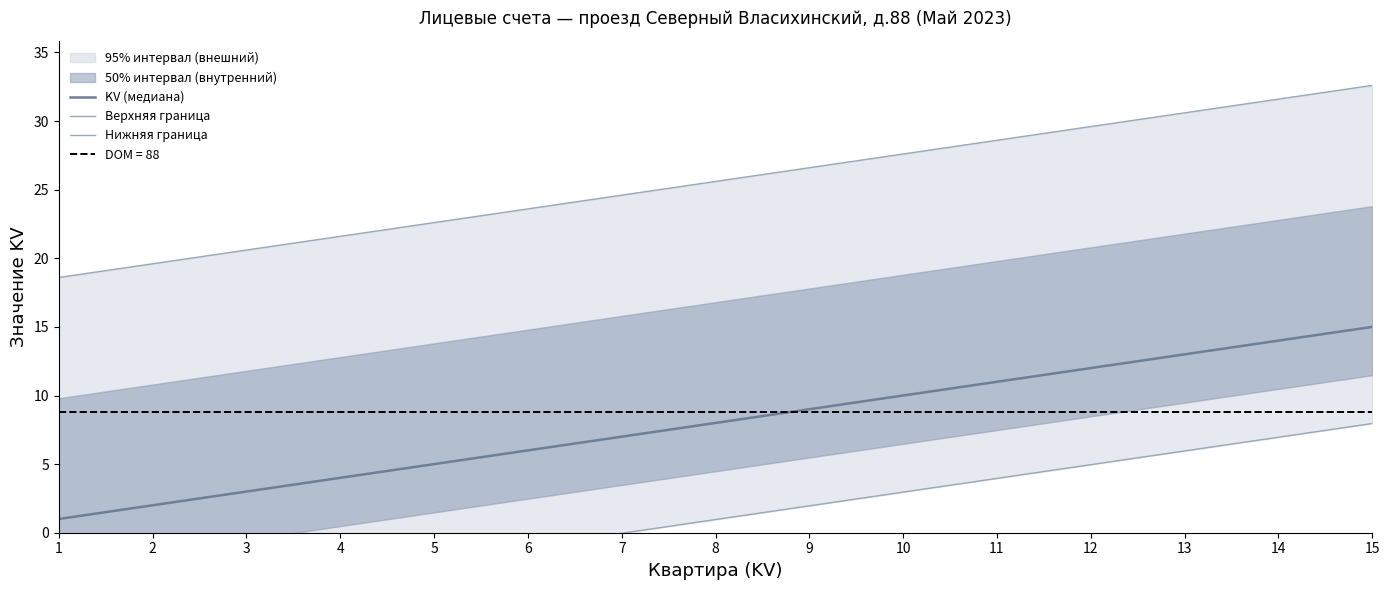

At which category is the sum across all series the highest?

15